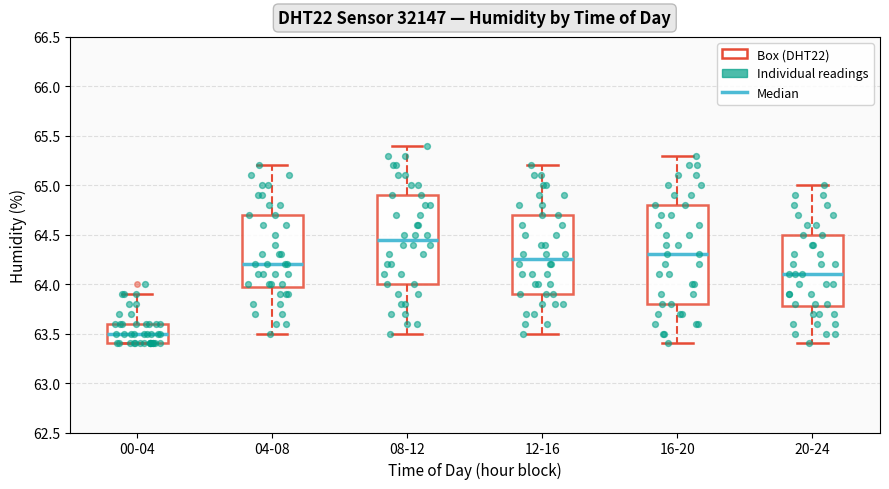

Which box's median line is the highest?

08-12